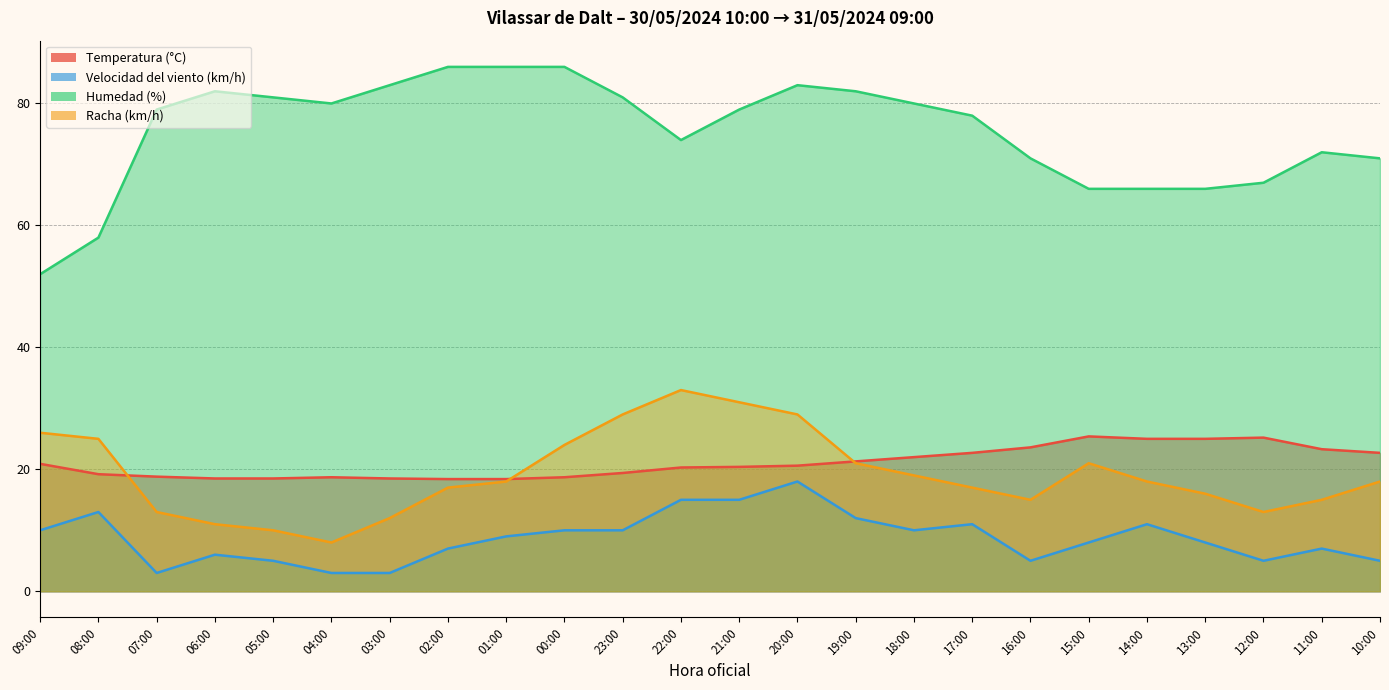

What is the value of the Temperatura (°C) point at the 22nd from the left?

25.2